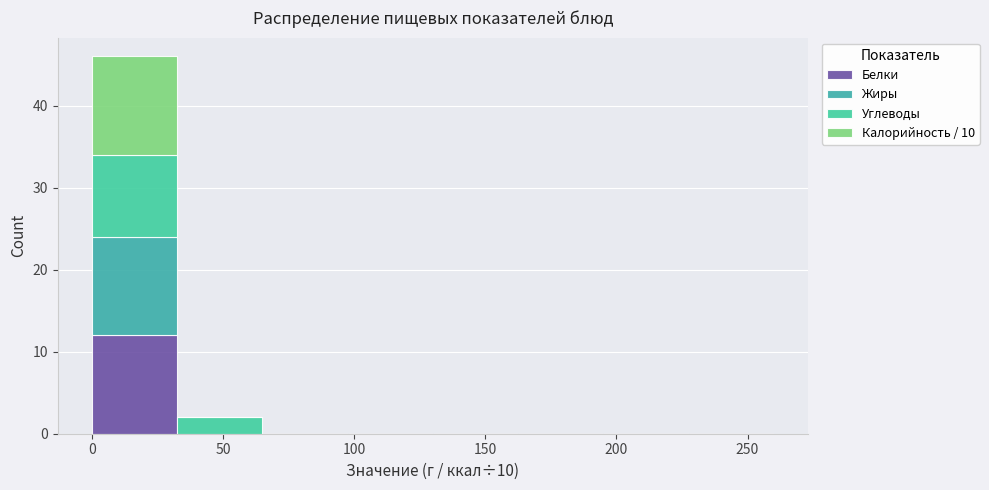

Which range on the x-axis has the tallest stacked bar (by total height)?

0.0 to 32.5